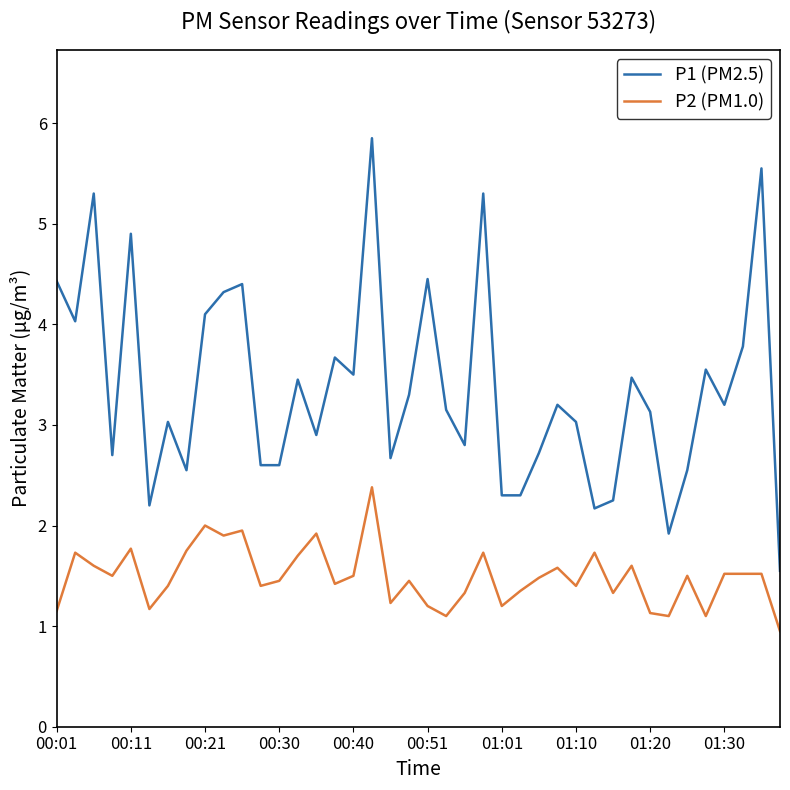

Which series has the largest range (max minus min)?

P1 (PM2.5)